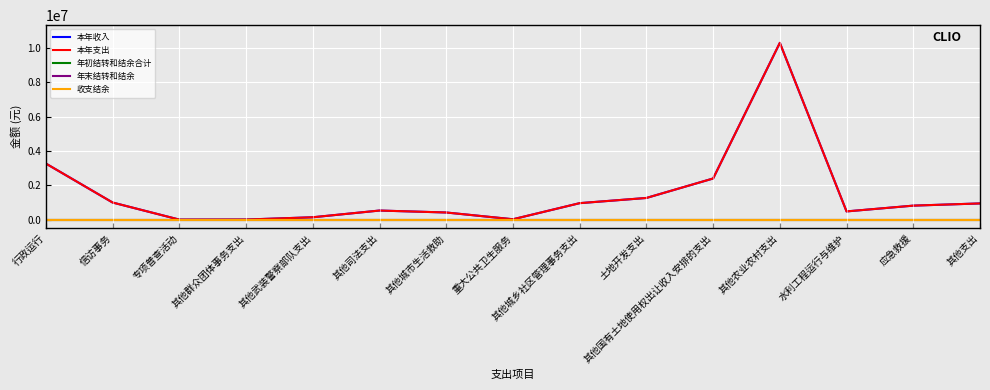

Between 其他国有土地使用权出让收入安排的支出 and 其他司法支出, which is larger?

其他国有土地使用权出让收入安排的支出